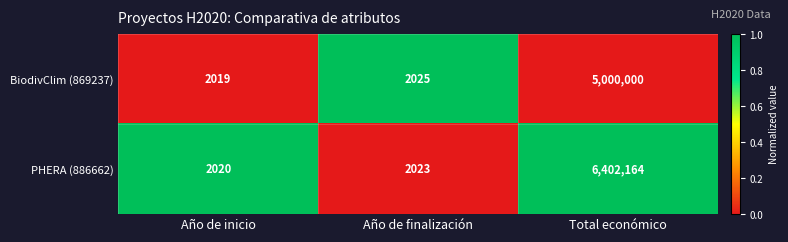

Which label corresponds to the largest value in the chart?

Total económico